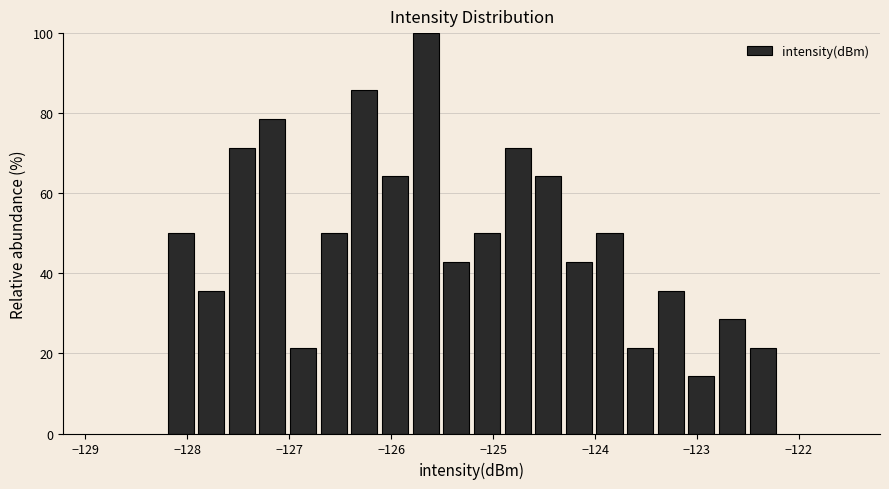

Read against the x-axis, roughly where is the centre of the tallest bar?

-125.7